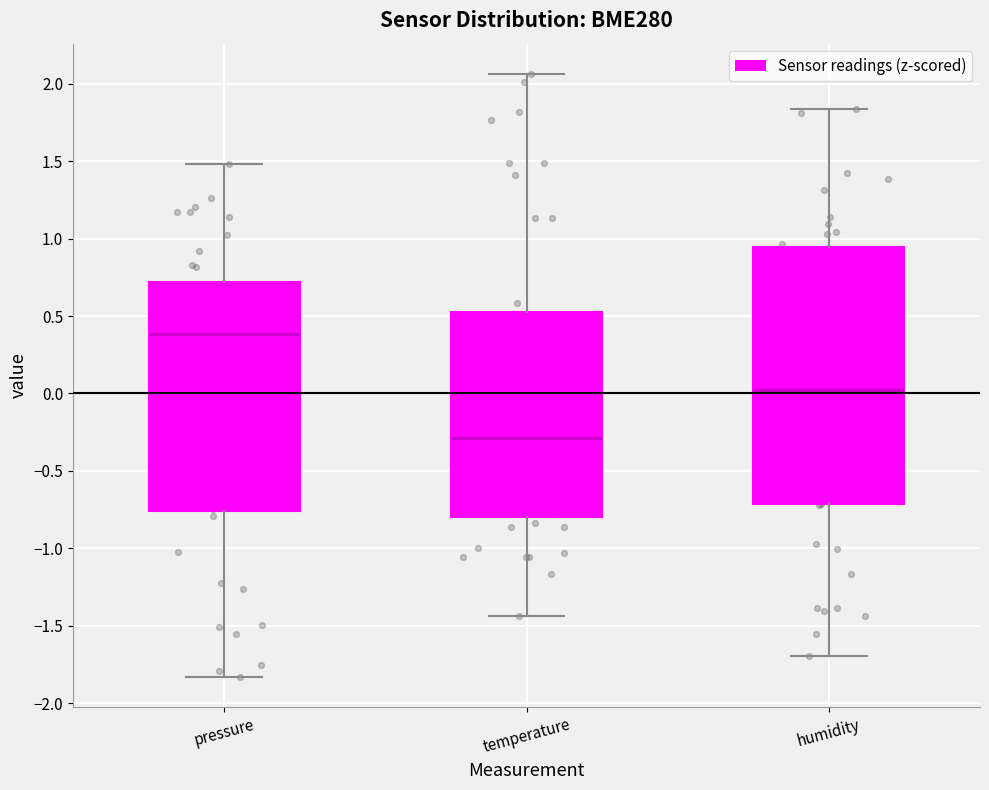

Comparing the boxes themselves (not the whiskers), which one is the tallest?

humidity